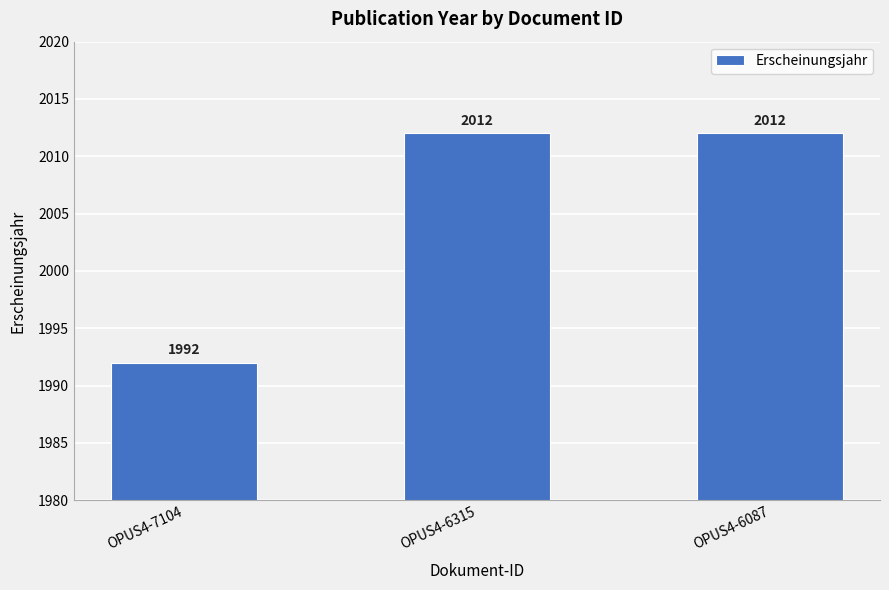

Where is the data nearest to the value 2002?

OPUS4-7104